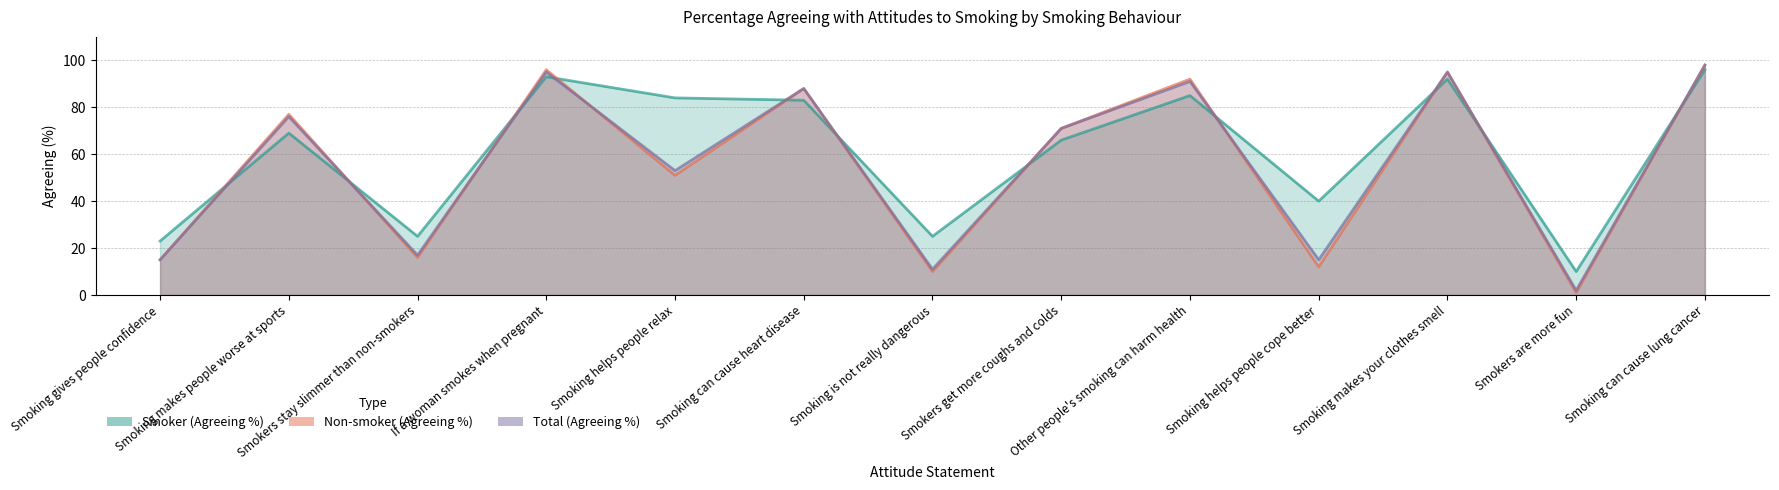

Reading right to left, extract all data points from this chart.

Smoker (Agreeing %): Smoking can cause lung cancer=96	Smokers are more fun=10	Smoking makes your clothes smell=92	Smoking helps people cope better=40	Other people's smoking can harm health=85	Smokers get more coughs and colds=66	Smoking is not really dangerous=25	Smoking can cause heart disease=83	Smoking helps people relax=84	If a woman smokes when pregnant=93	Smokers stay slimmer than non-smokers=25	Smoking makes people worse at sports=69	Smoking gives people confidence=23
Non-smoker (Agreeing %): Smoking can cause lung cancer=98	Smokers are more fun=1	Smoking makes your clothes smell=95	Smoking helps people cope better=12	Other people's smoking can harm health=92	Smokers get more coughs and colds=71	Smoking is not really dangerous=10	Smoking can cause heart disease=88	Smoking helps people relax=51	If a woman smokes when pregnant=96	Smokers stay slimmer than non-smokers=16	Smoking makes people worse at sports=77	Smoking gives people confidence=15
Total (Agreeing %): Smoking can cause lung cancer=98	Smokers are more fun=2	Smoking makes your clothes smell=95	Smoking helps people cope better=15	Other people's smoking can harm health=91	Smokers get more coughs and colds=71	Smoking is not really dangerous=11	Smoking can cause heart disease=88	Smoking helps people relax=53	If a woman smokes when pregnant=95	Smokers stay slimmer than non-smokers=17	Smoking makes people worse at sports=76	Smoking gives people confidence=15